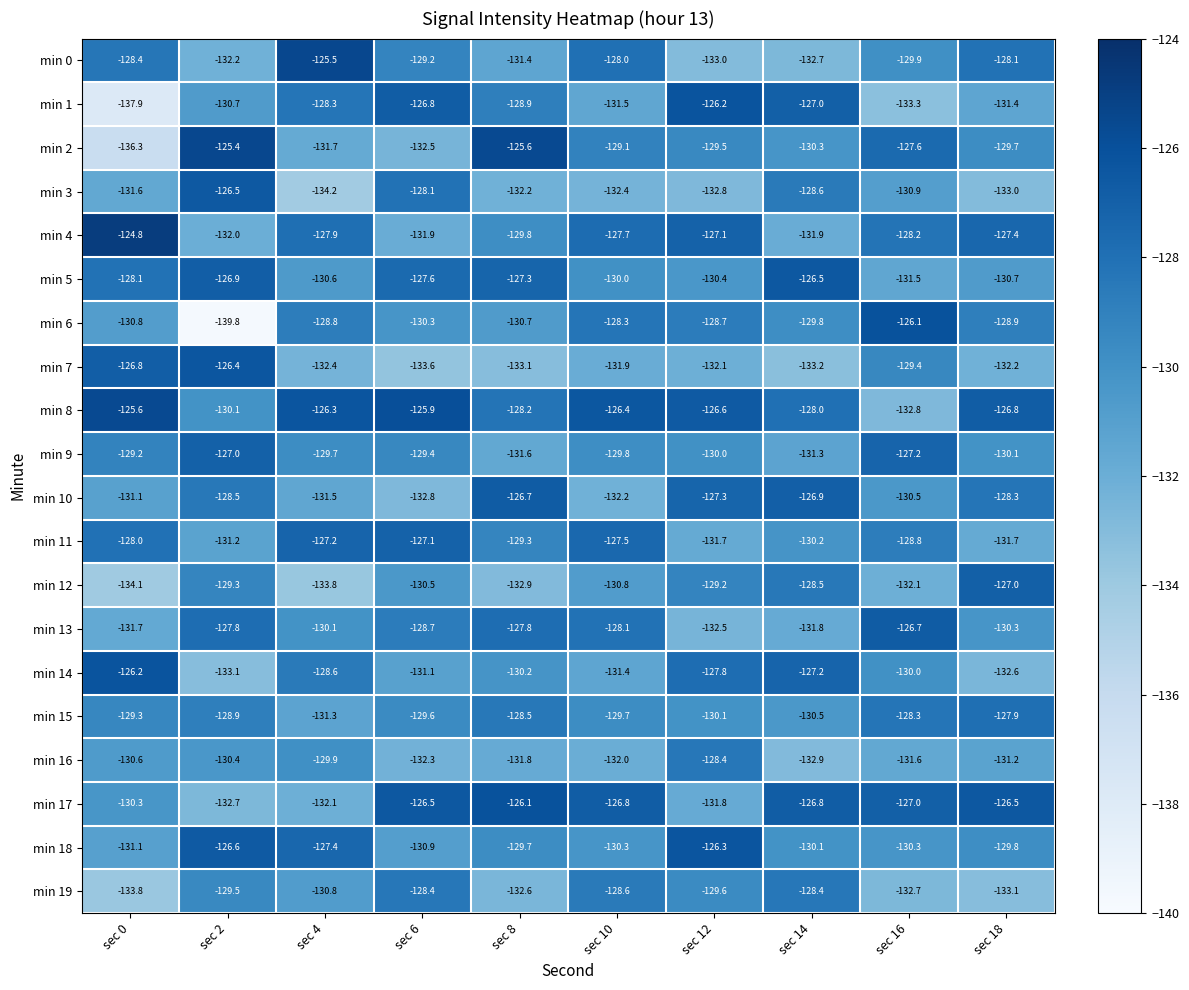

How many values in the min 18 series exceed -129?

3